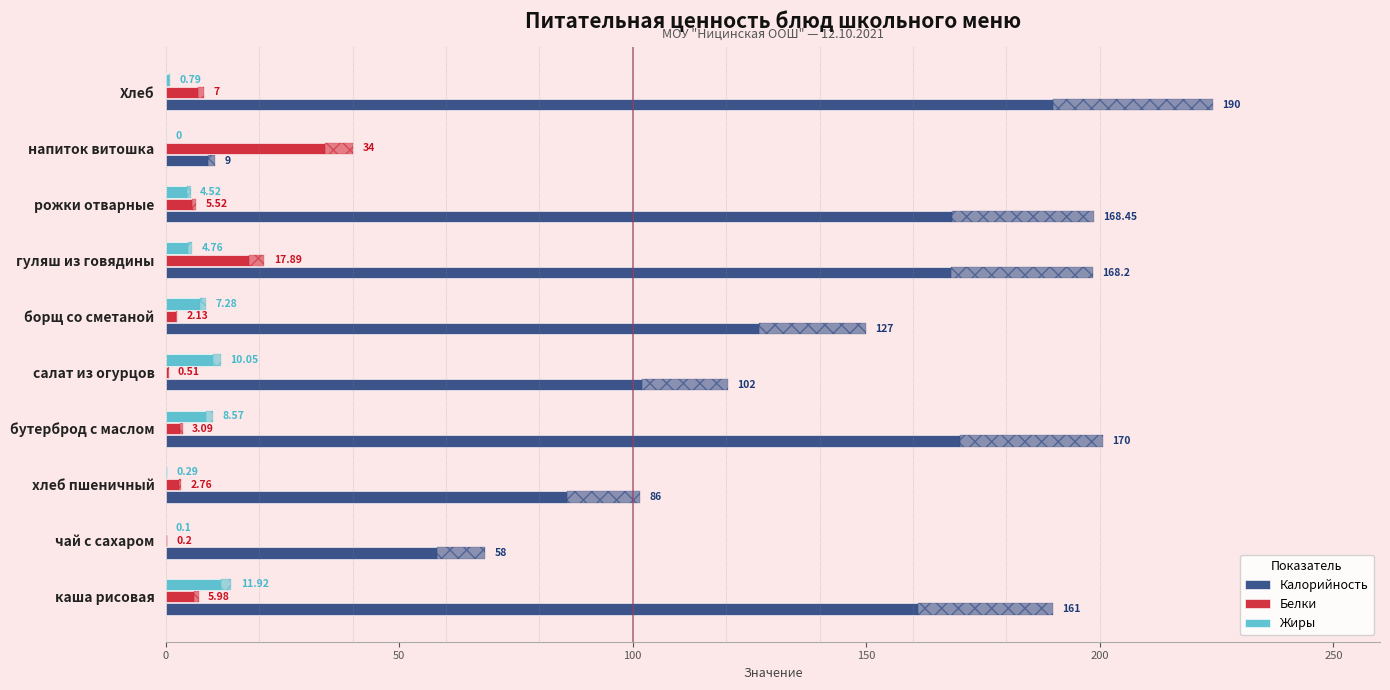

Which has a higher value, хлеб пшеничный or напиток витошка?

хлеб пшеничный